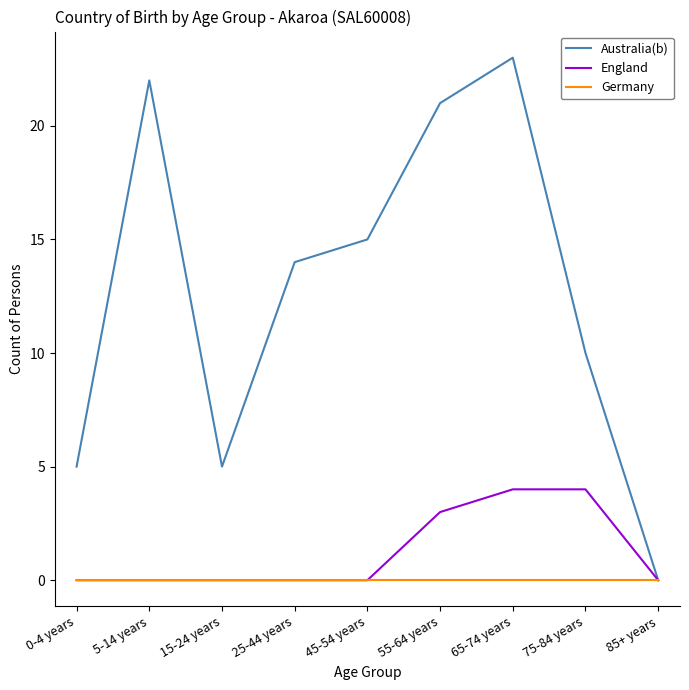

How many England values are between 0 and 3?

7